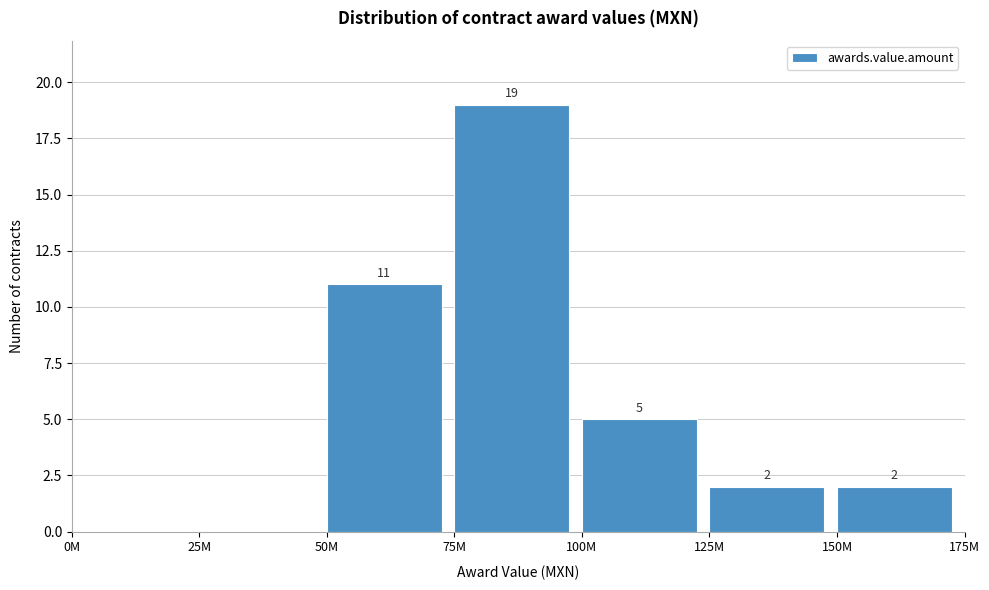

Reading left to right, extract all data points from this chart.

0M=0	25M=0	50M=11	75M=19	100M=5	125M=2	150M=2